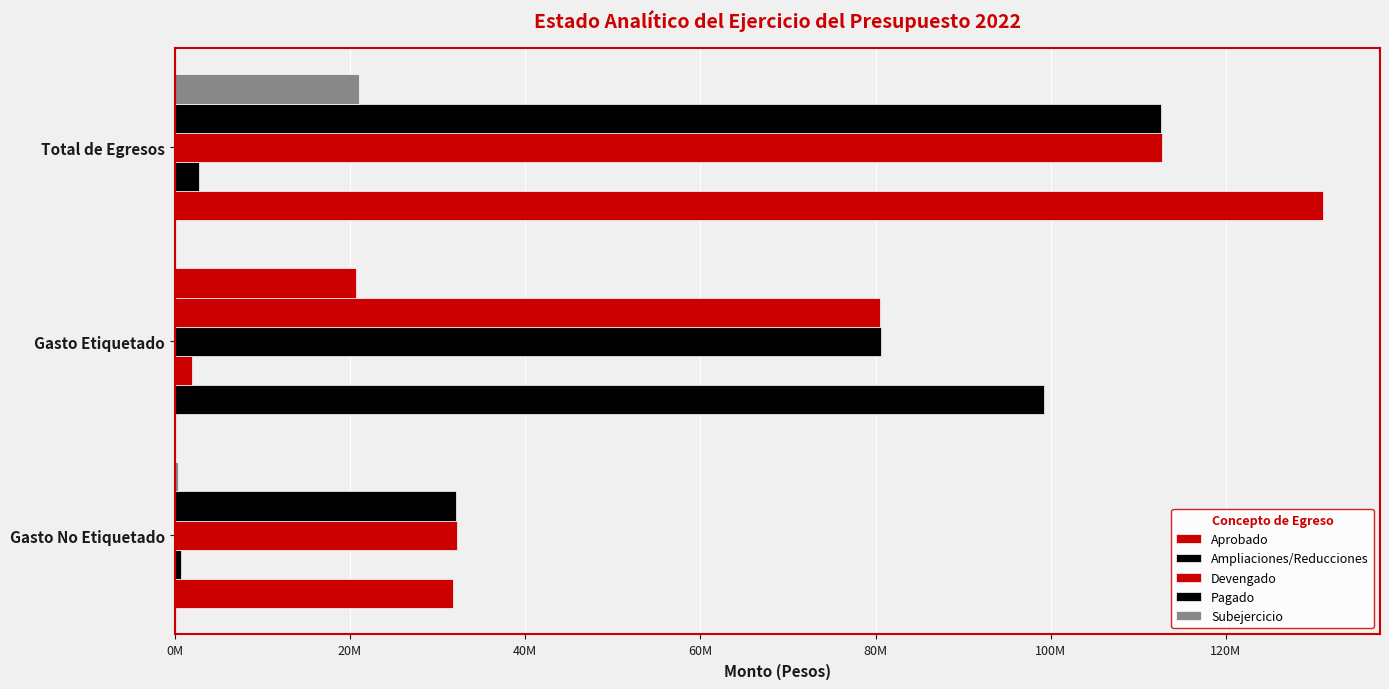

How many groups of bars are there?

3